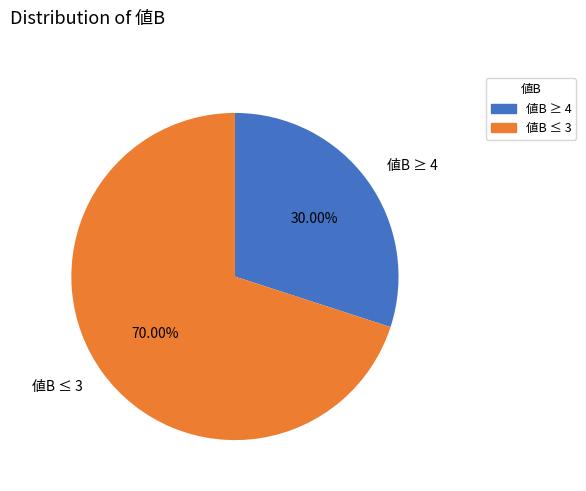

Is the sum of 値B ≥ 4 and 値B ≤ 3 greater than half?

Yes